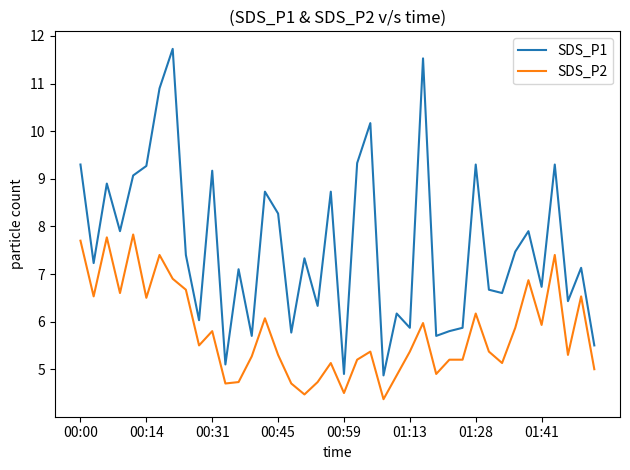

What is the smallest value displayed?

4.4